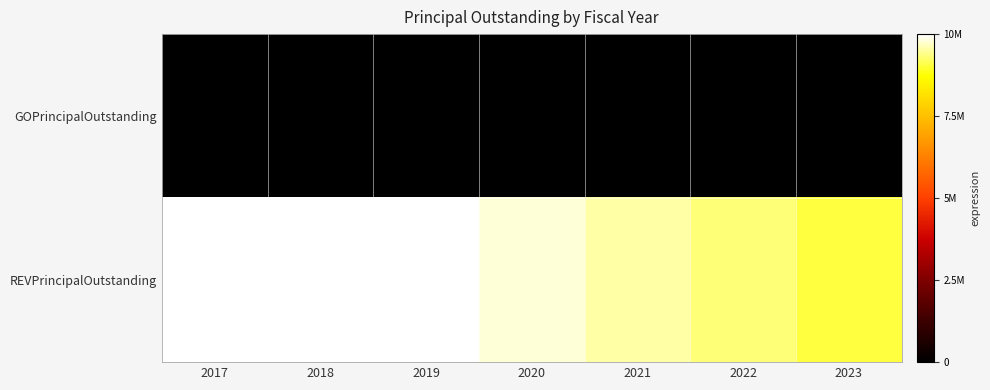

Which series has the largest total across all categories?

REVPrincipalOutstanding